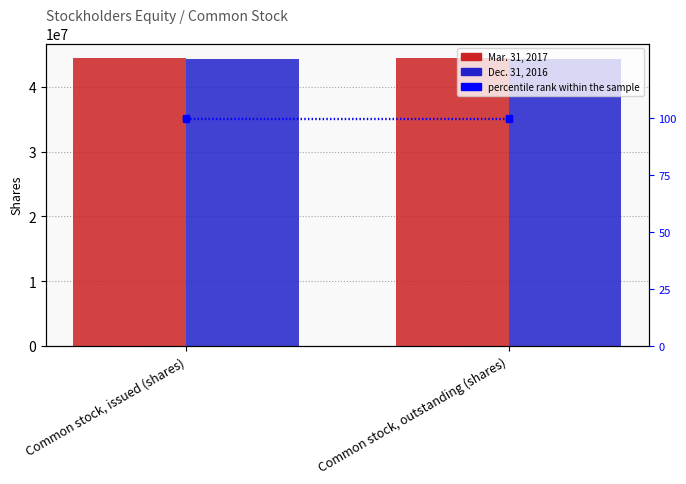

Is the value of Mar. 31, 2017 at Common stock, issued (shares) greater than the value of Mar. 31, 2017 % at Common stock, issued (shares)?

Yes